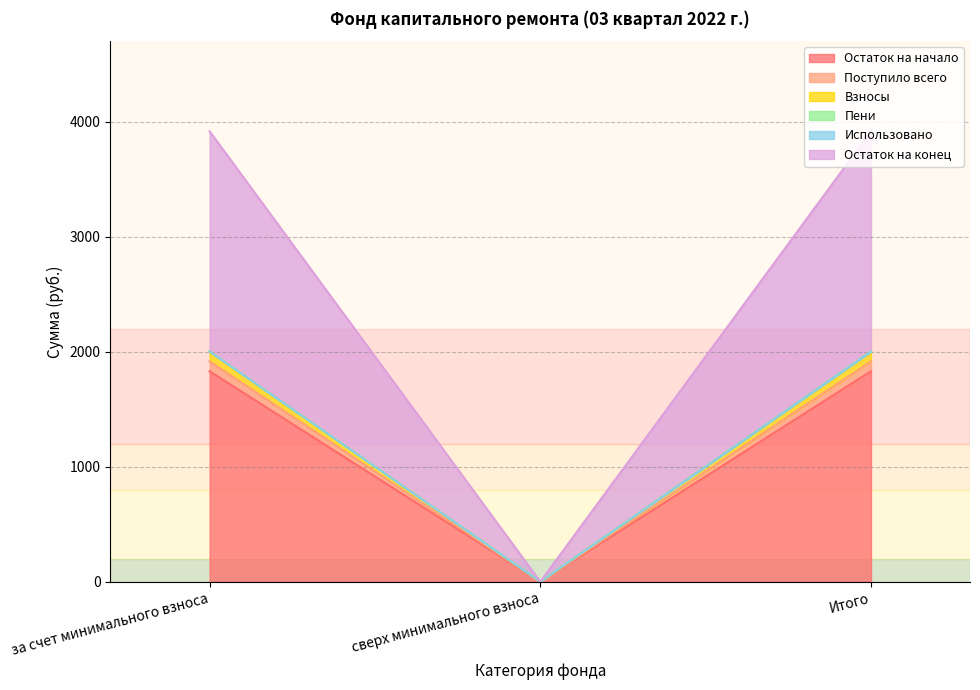

Which category has the lowest value in the Остаток на начало series?

сверх минимального взноса